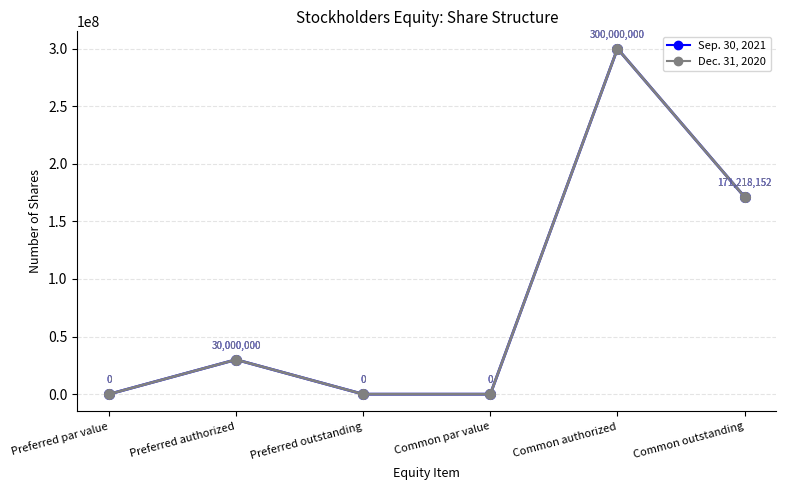

Which has a higher value, Common par value or Common outstanding?

Common outstanding